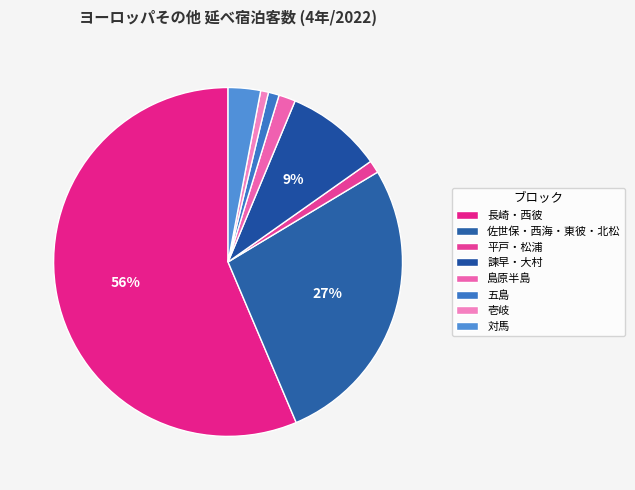

Which slice represents more than half of the pie?

長崎・西彼